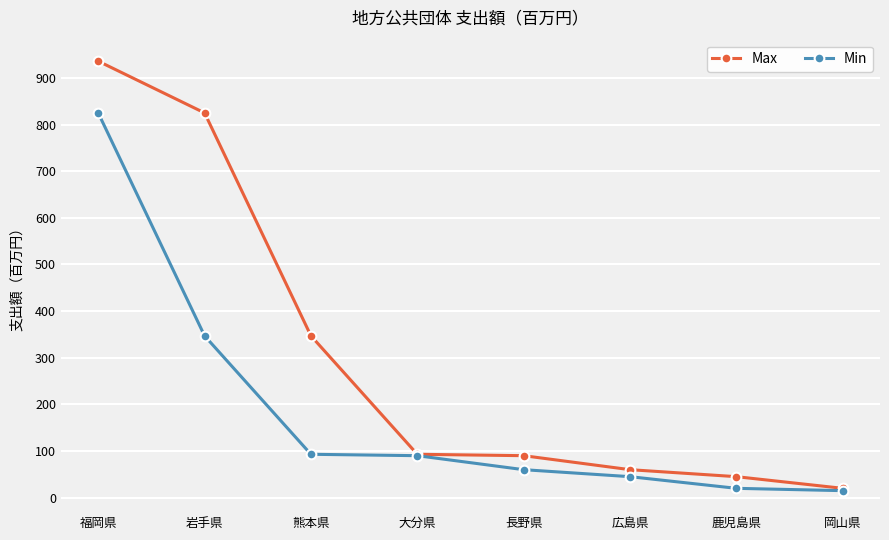

At which category does the chart reach its peak across all series?

福岡県